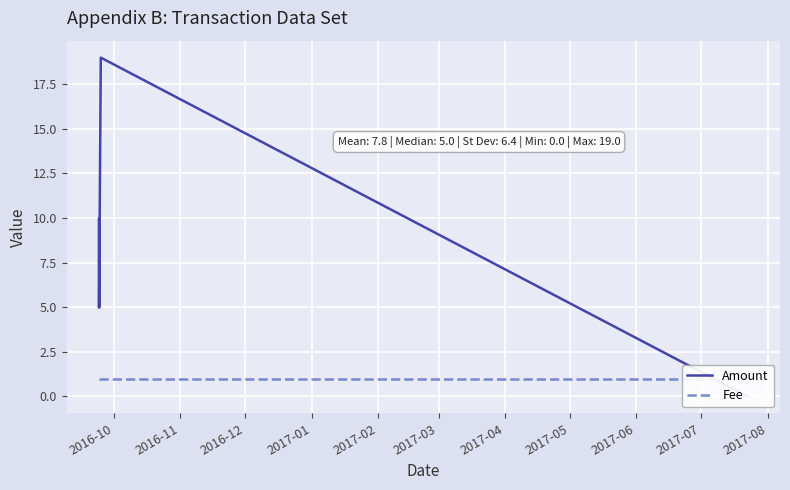

How many times do Amount and Fee cross each other?

1